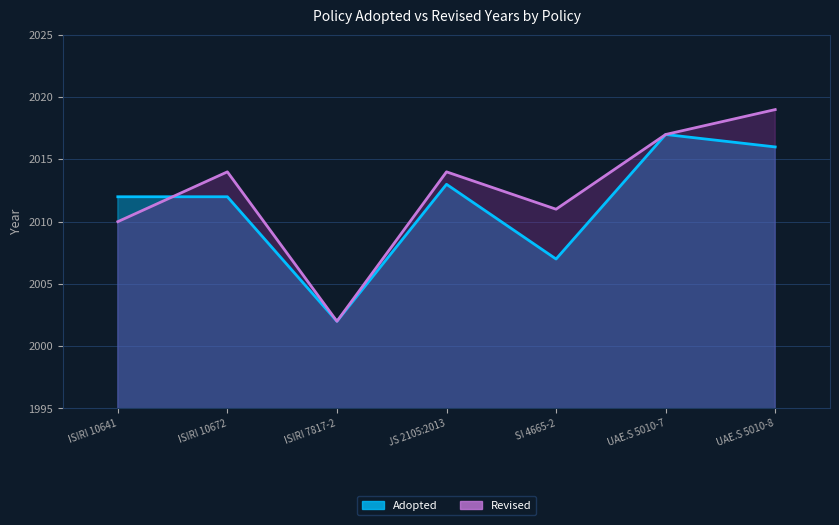

True or false: the data shows 2007 at SI 4665-2.

True